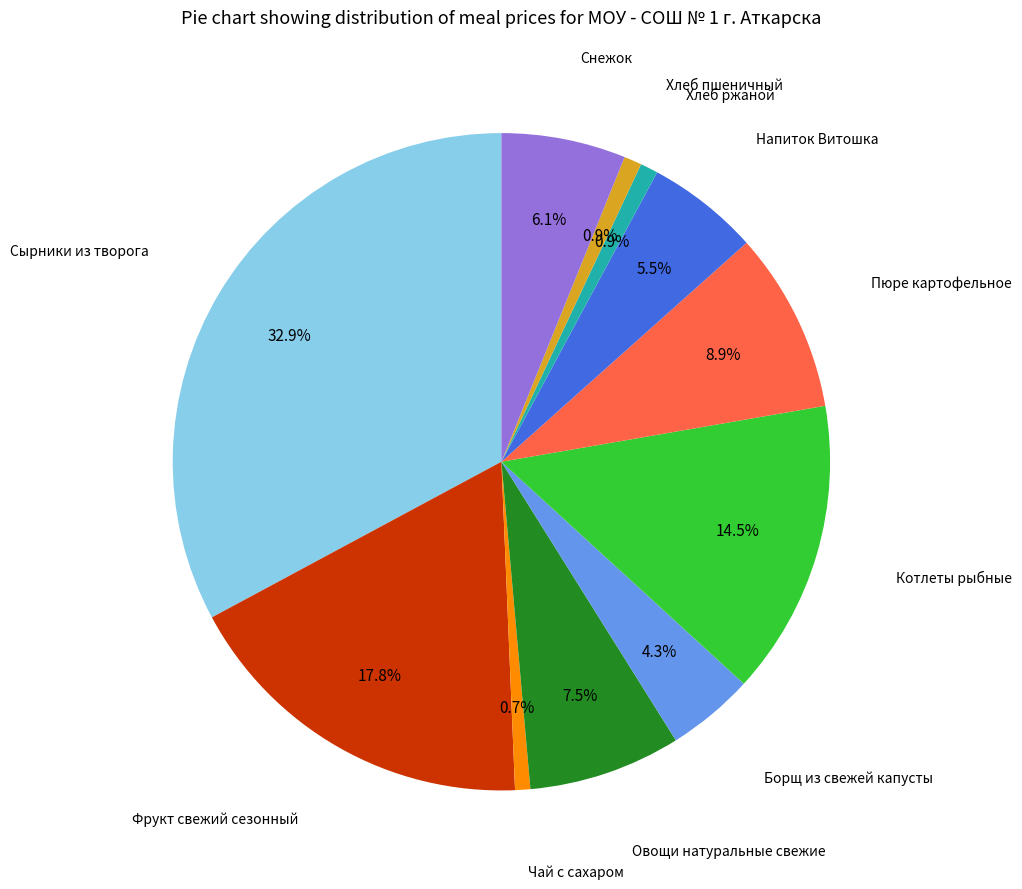

To the nearest percent, what is the difference between the largest and smallest slice percentages?

32%